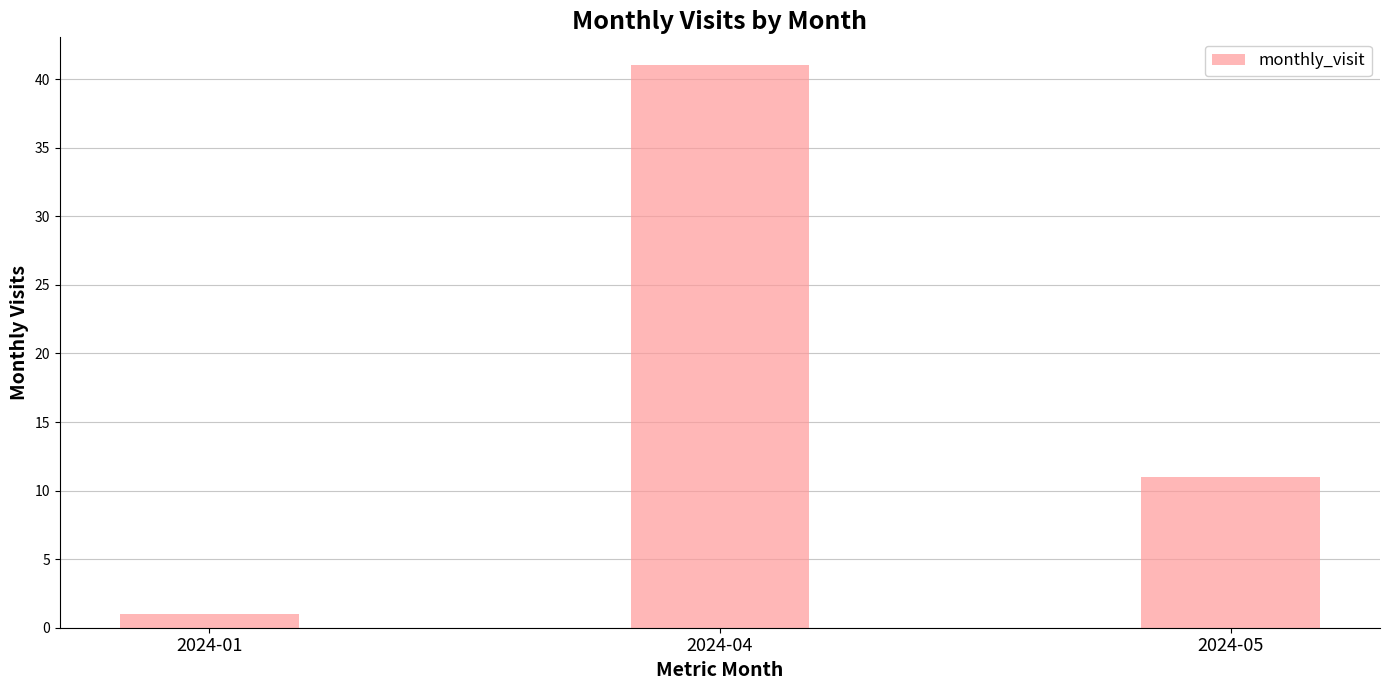

Are the bars grouped side by side (vs. stacked)?

No